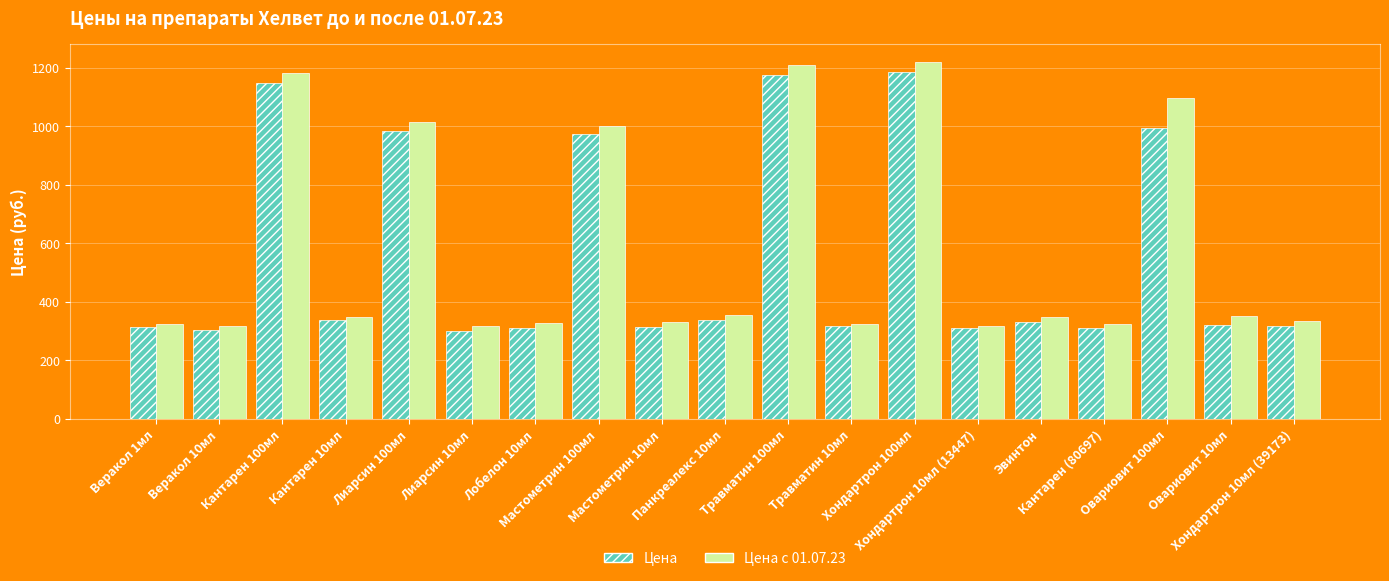

What is the sum of all Цена values?

10584.9